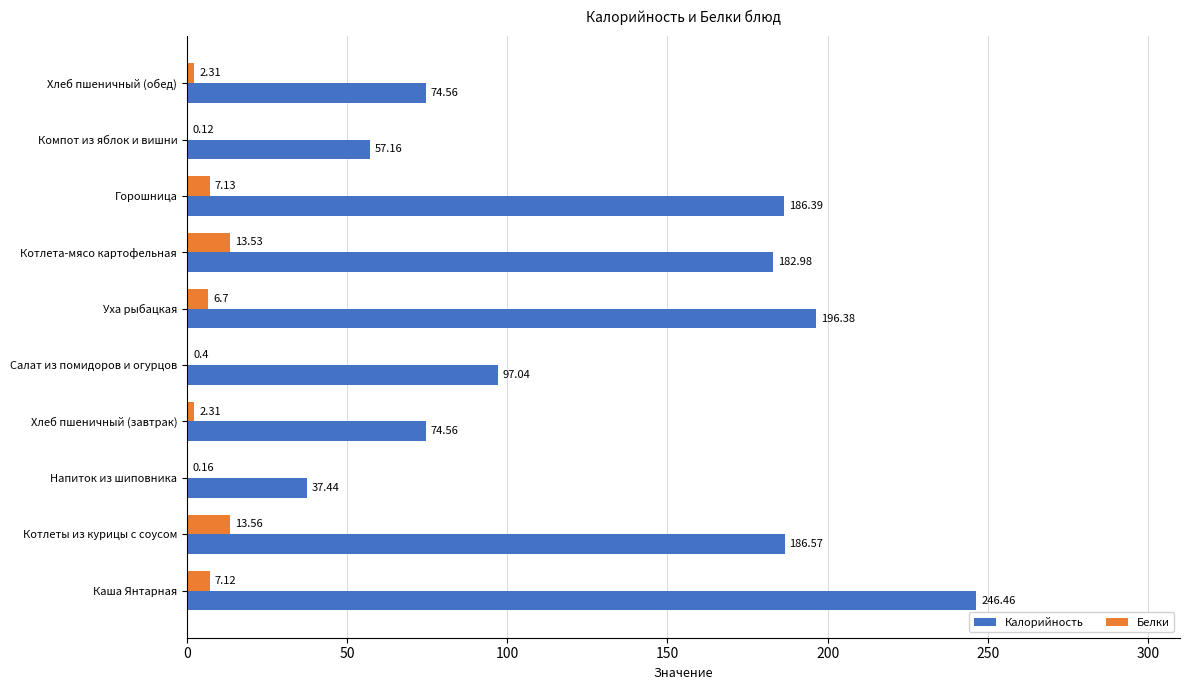

Which series has the widest spread of values?

Калорийность